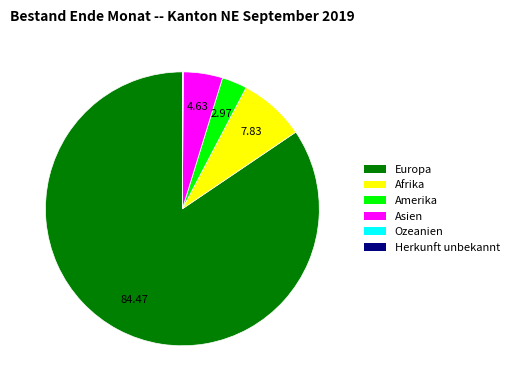

Which slice is the largest?

Europa